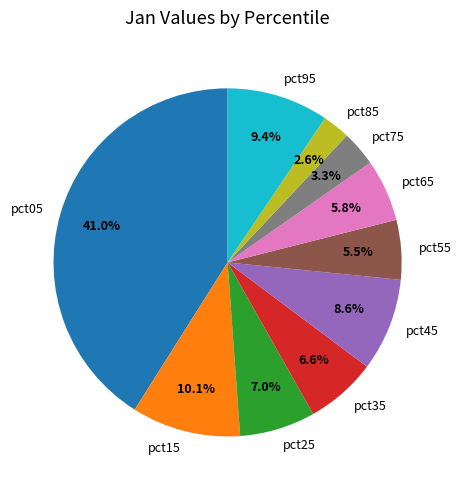

How many segments does this pie chart have?

10